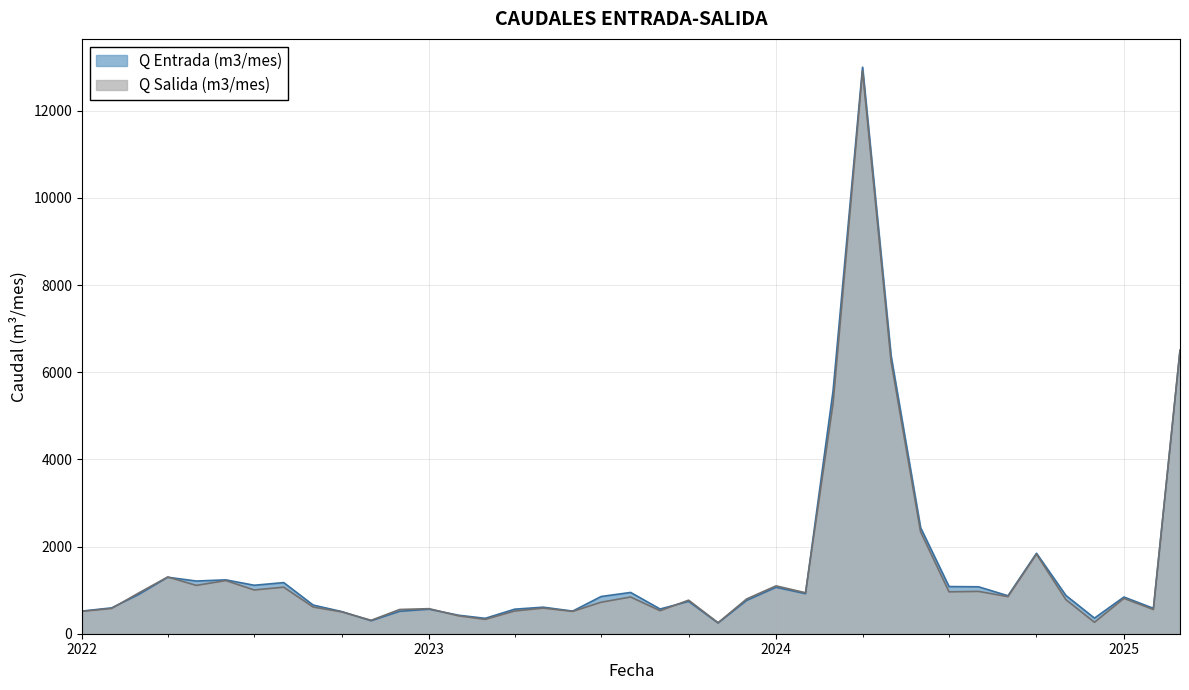

True or false: Q Entrada (m3/mes) and Q Salida (m3/mes) intersect in this chart.

True